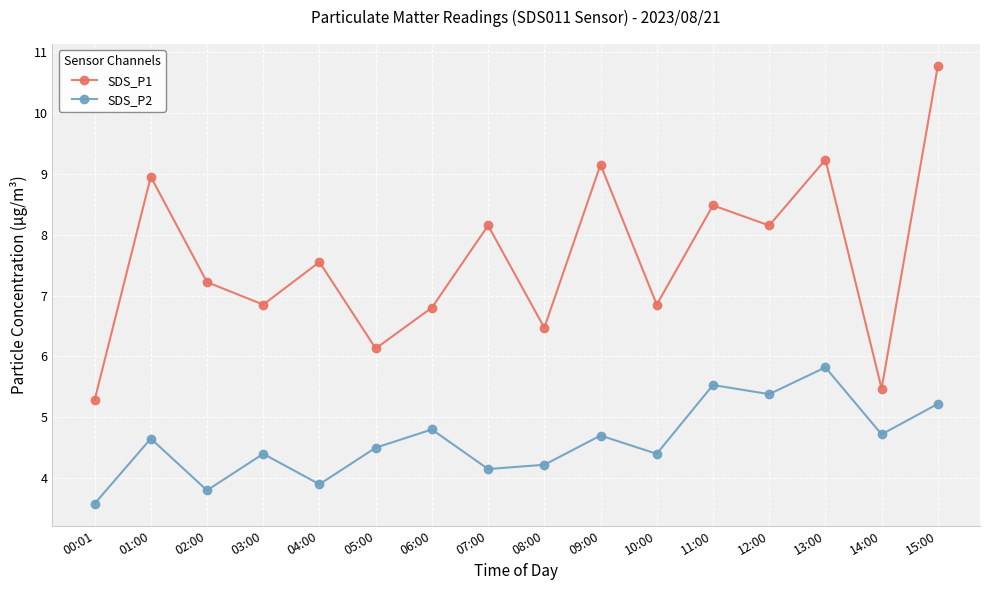

True or false: SDS_P1 and SDS_P2 intersect in this chart.

False